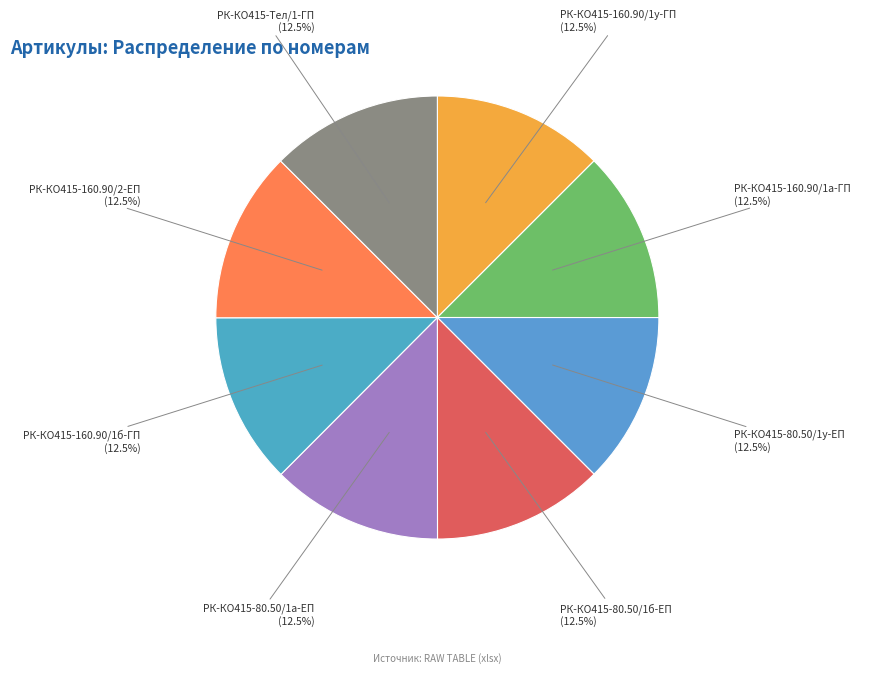

Does РК-КО415-160.90/1у-ГП account for over 50% of the chart?

No